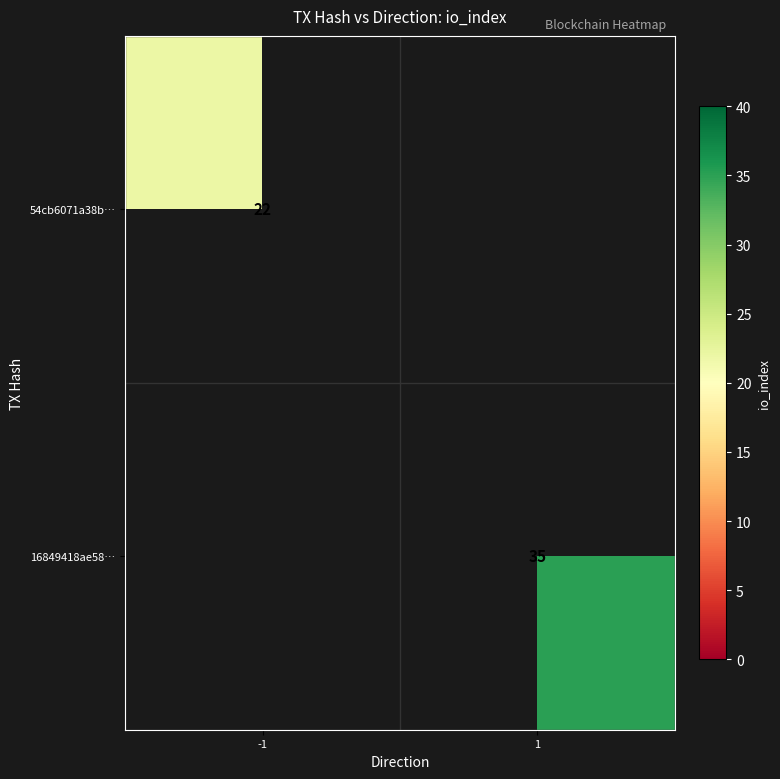

The 16849418ae58… series shows 35 at 1. True or false?

True